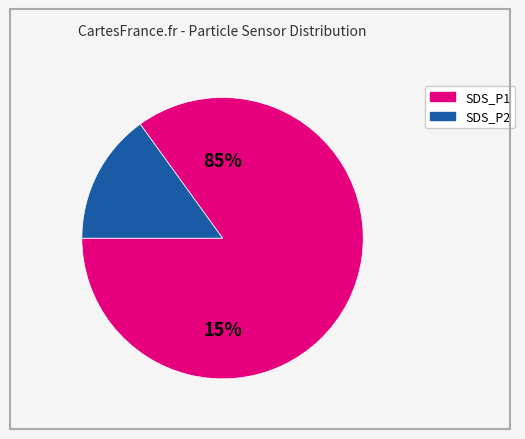

Count the number of slices in the pie.

2